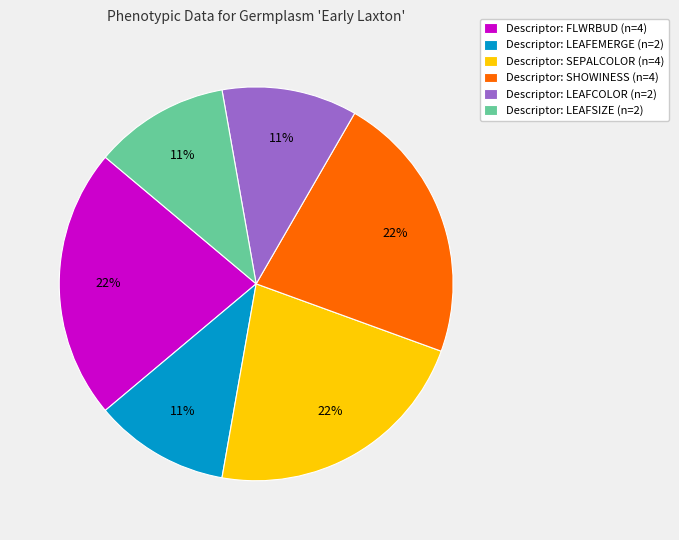

Does any single category account for the majority?

No